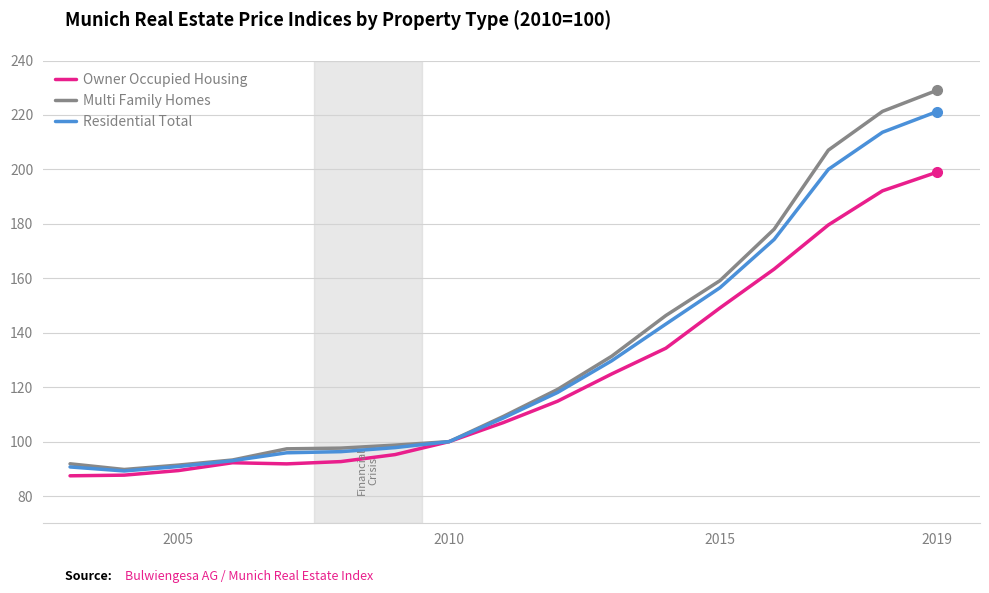

Which series has the largest range (max minus min)?

Multi Family Homes